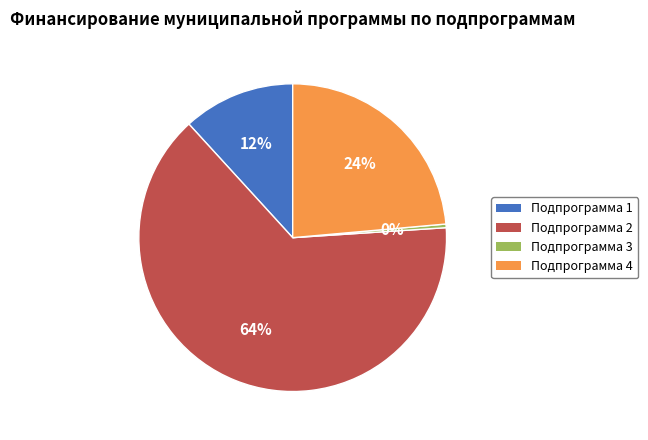

Which slice represents more than half of the pie?

Подпрограмма 2